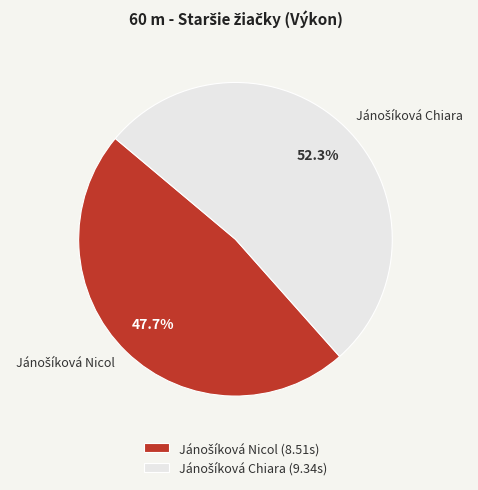

Is there any slice that represents more than half of the pie?

Yes